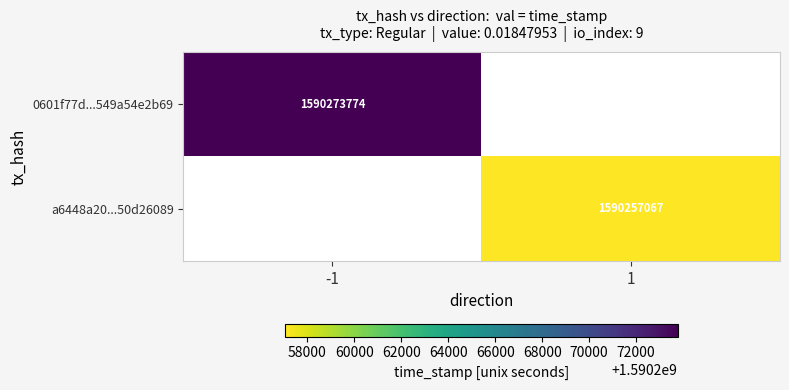

The 0601f77d...549a54e2b69 series shows 1590273774 at -1. True or false?

True